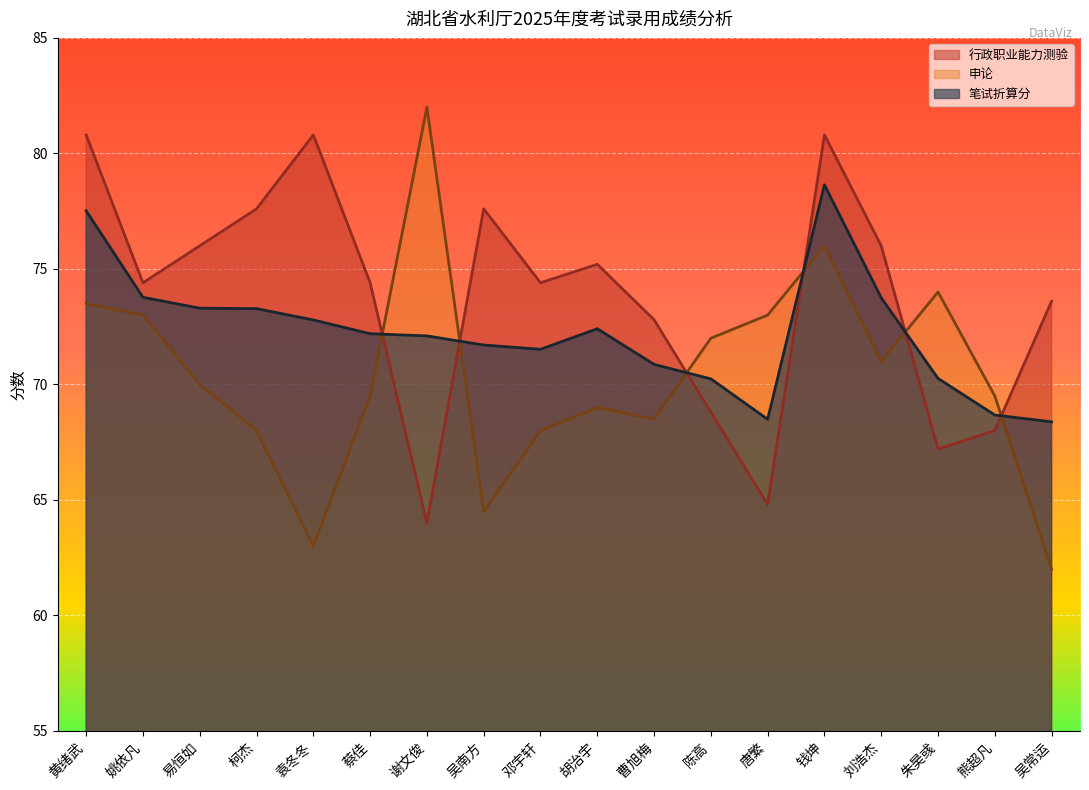

The value of 行政职业能力测验 at 曹旭梅 is 72.8. True or false?

True